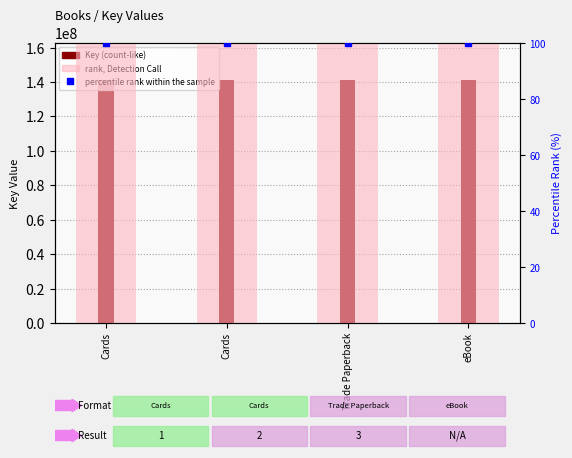

What is the sum of all values?

565629707